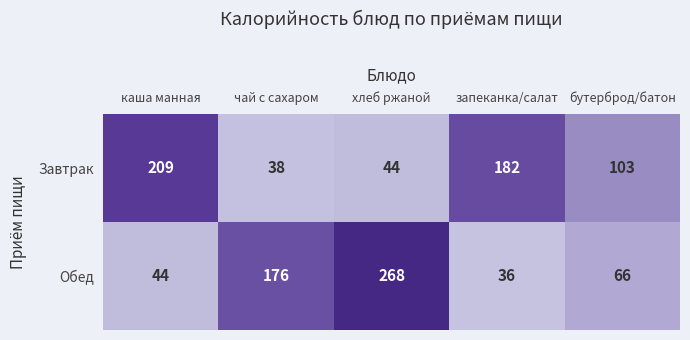

What is the sum of the Обед values at бутерброд/батон and хлеб ржаной?

334